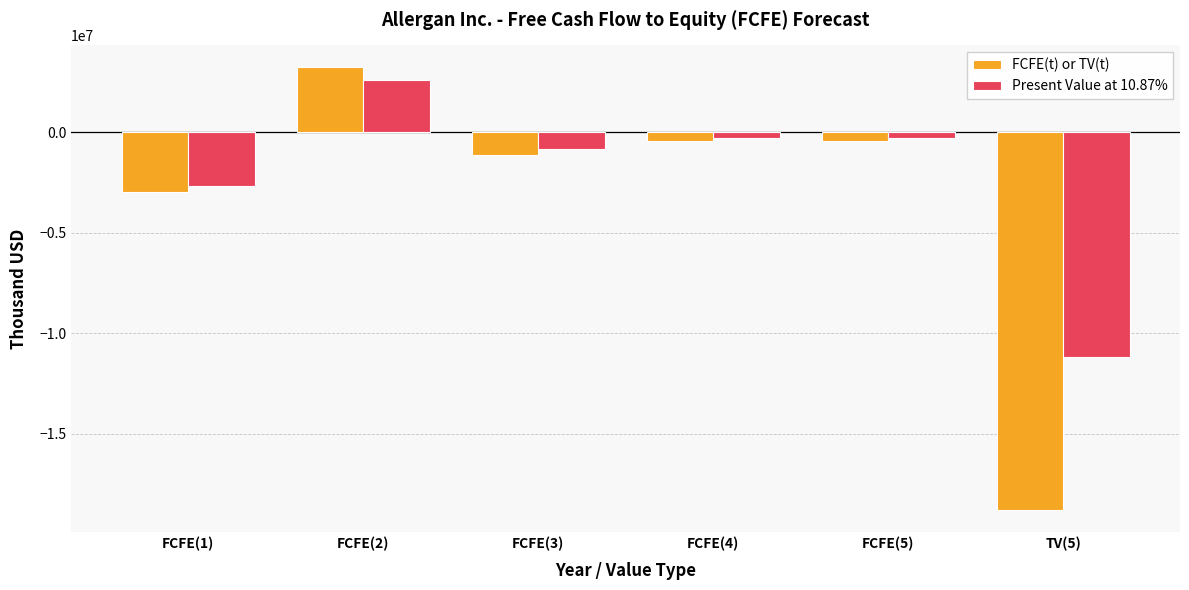

What is the spread (max minus min) of values at FCFE(3)?

305116